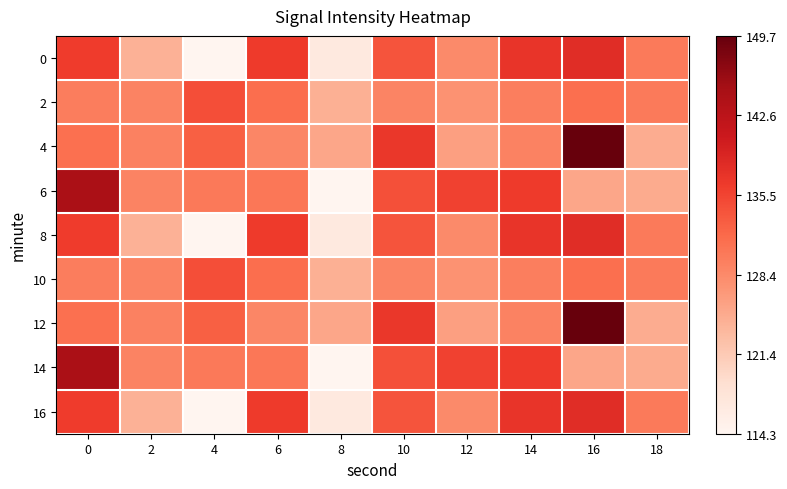

List the series in order of their peak value, highest first.

4, 12, 6, 14, 0, 8, 16, 2, 10